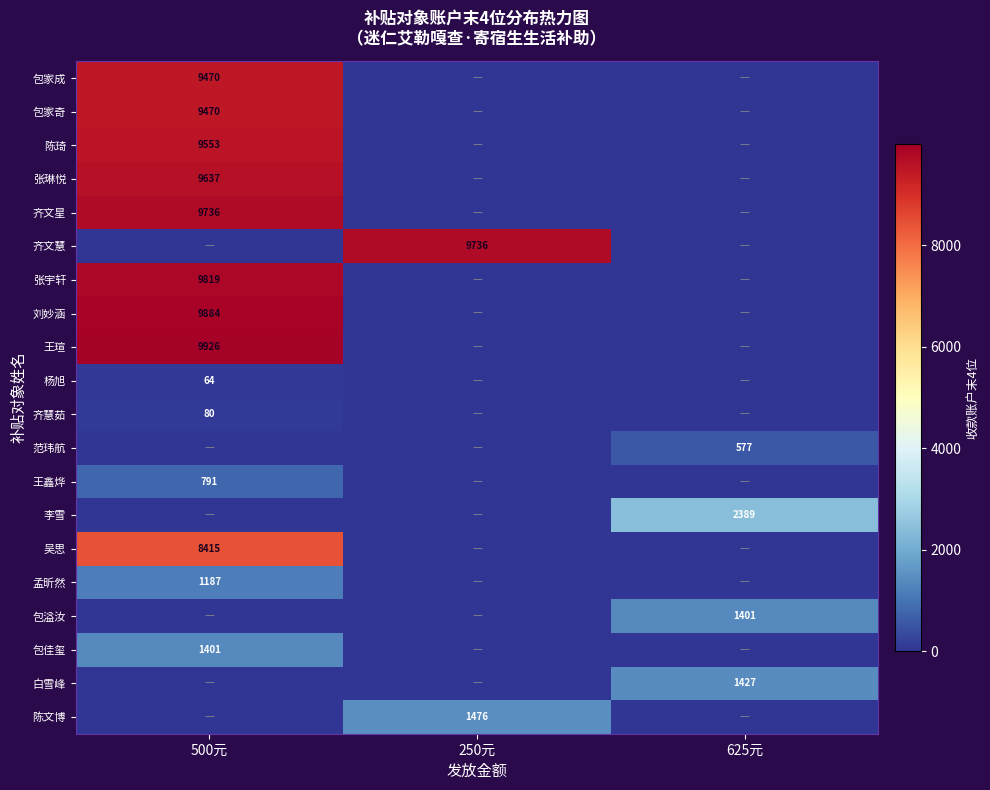

Which category has the highest value across all series?

500元